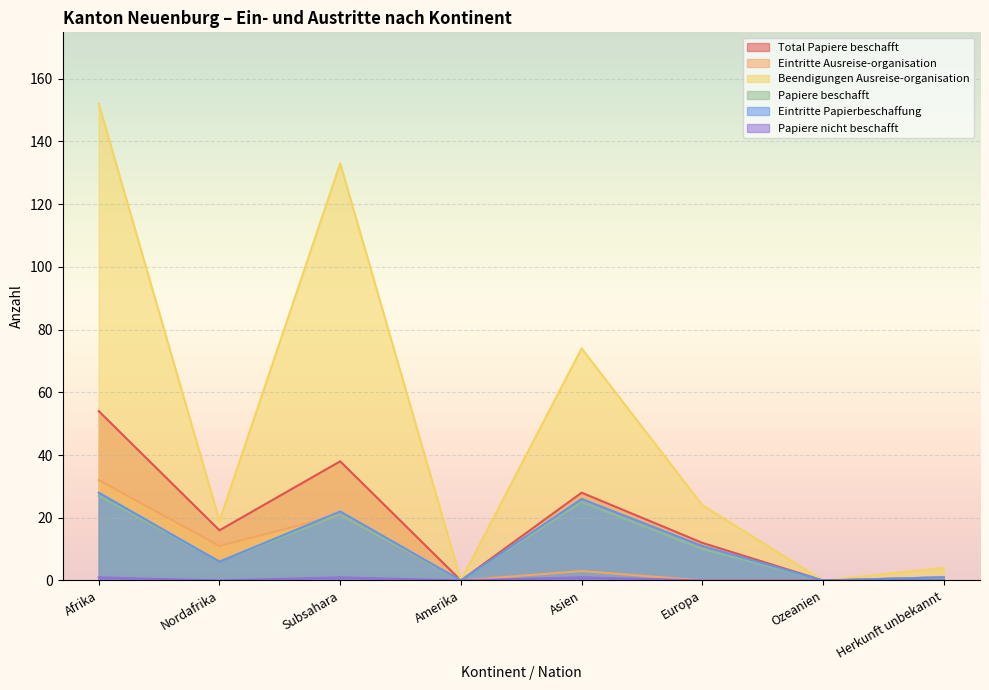

What are all the series names shown in the legend?

Total Papiere beschafft, Eintritte Ausreise-organisation, Beendigungen Ausreise-organisation, Papiere beschafft, Eintritte Papierbeschaffung, Papiere nicht beschafft